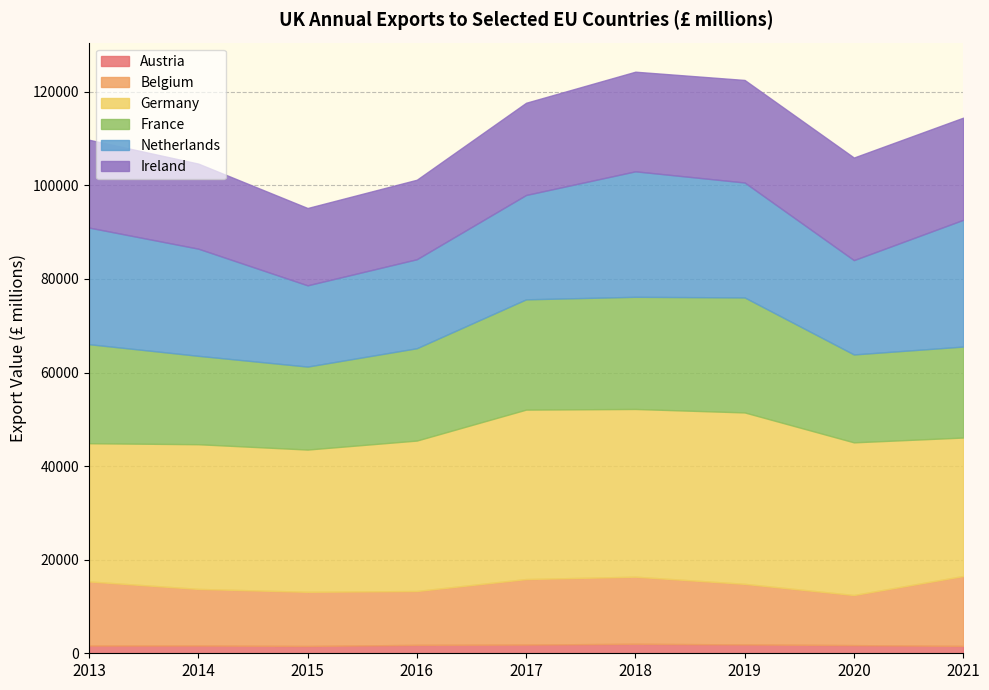

How many values in the France series are below 19733?

4